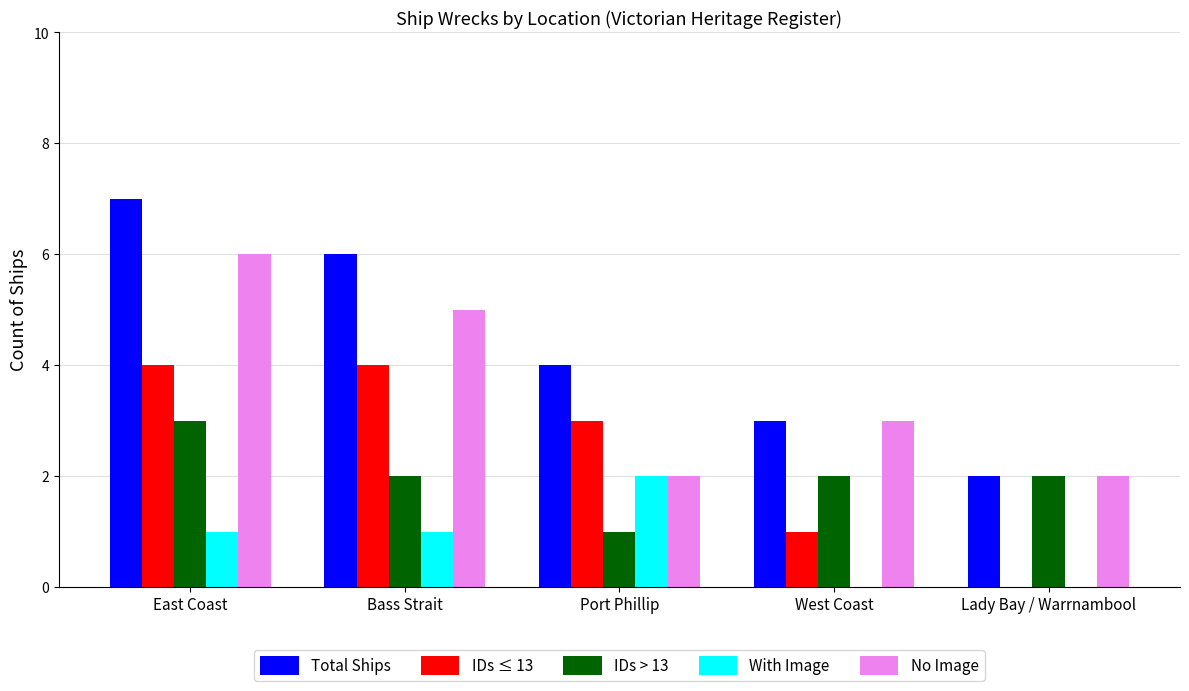

Count the number of data series in this chart.

5